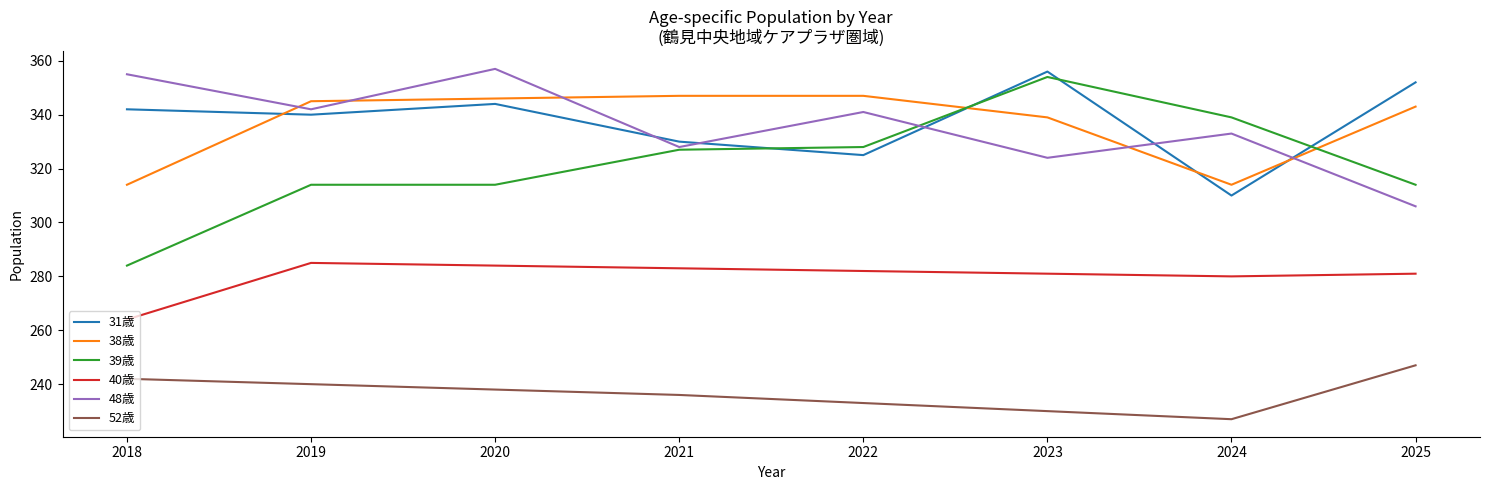

Which series has the largest range (max minus min)?

39歳